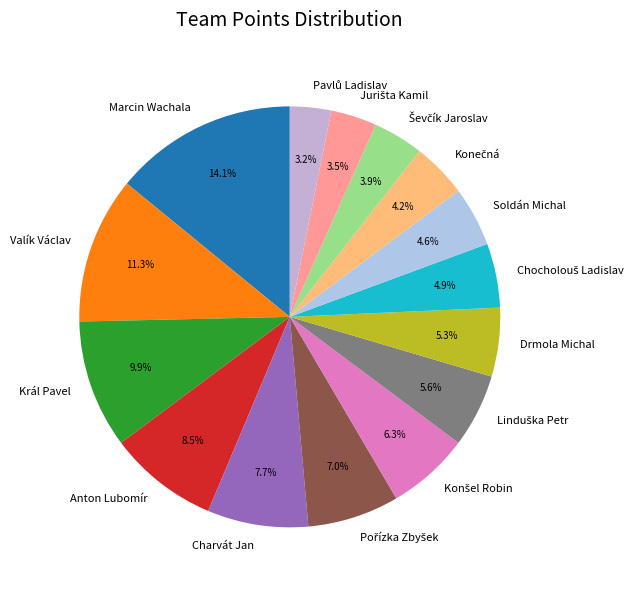

What portion of the pie excludes Drmola Michal?

94.7%